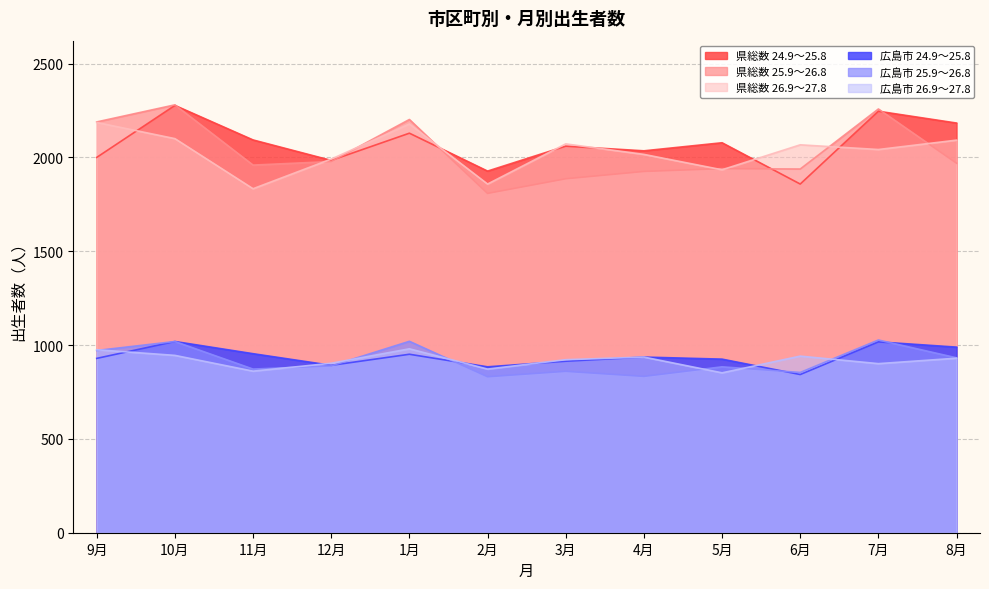

True or false: 県総数 26.9～27.8 has more than 2 points higher than both neighbors.

True